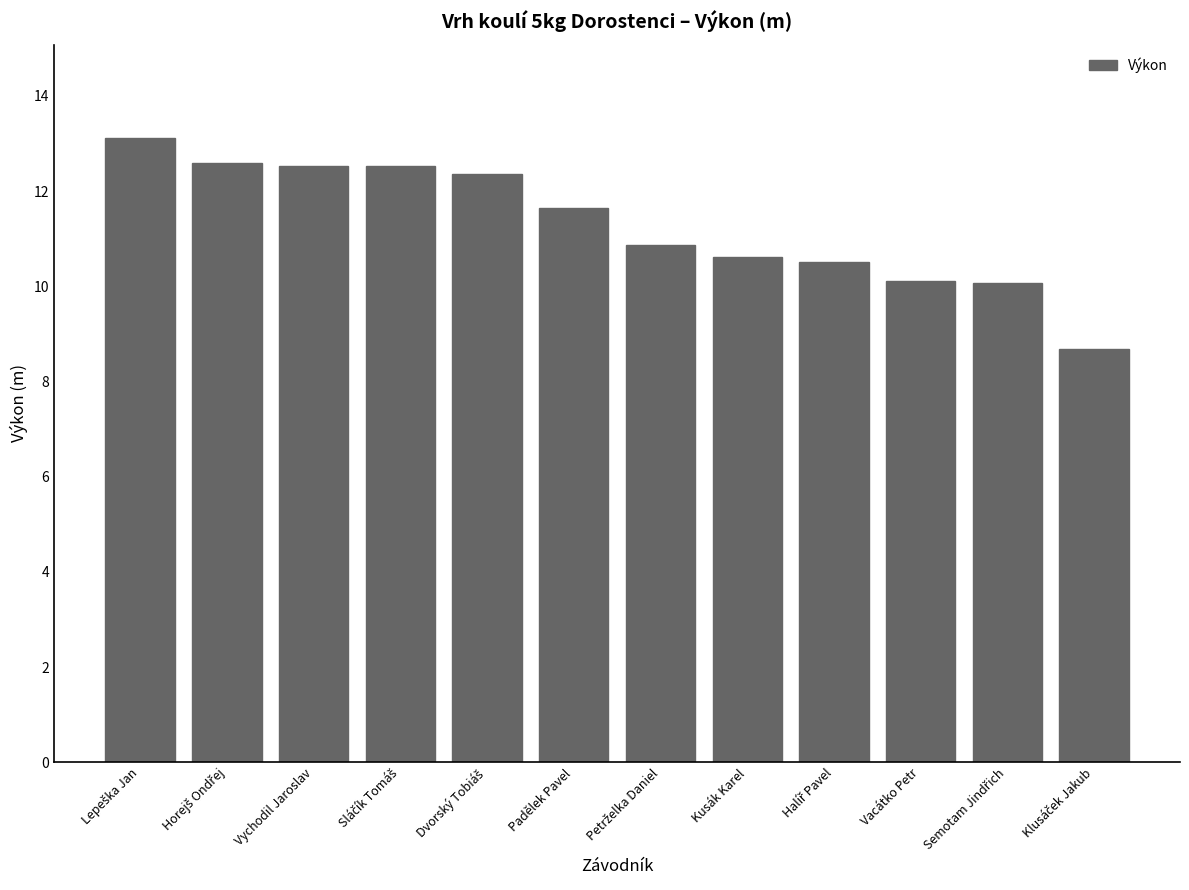

What is the difference between the maximum and minimum values?

4.4